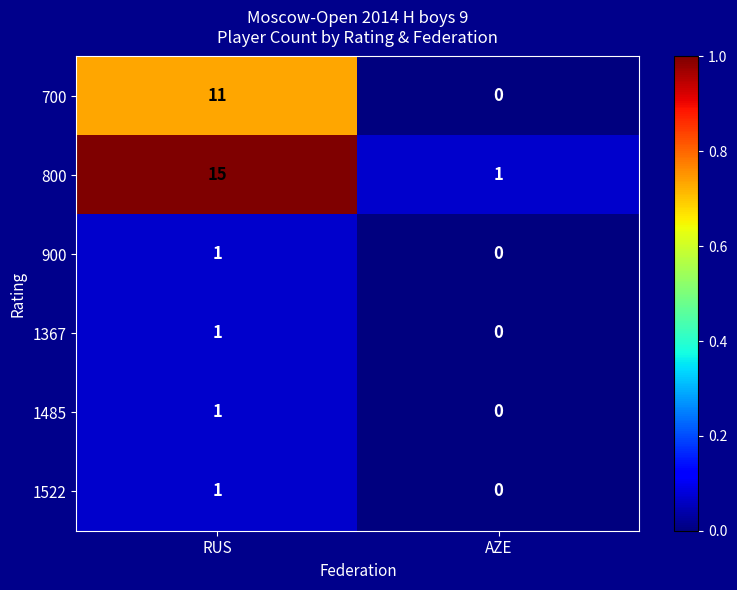

True or false: 700 has a value of 11 at RUS.

True